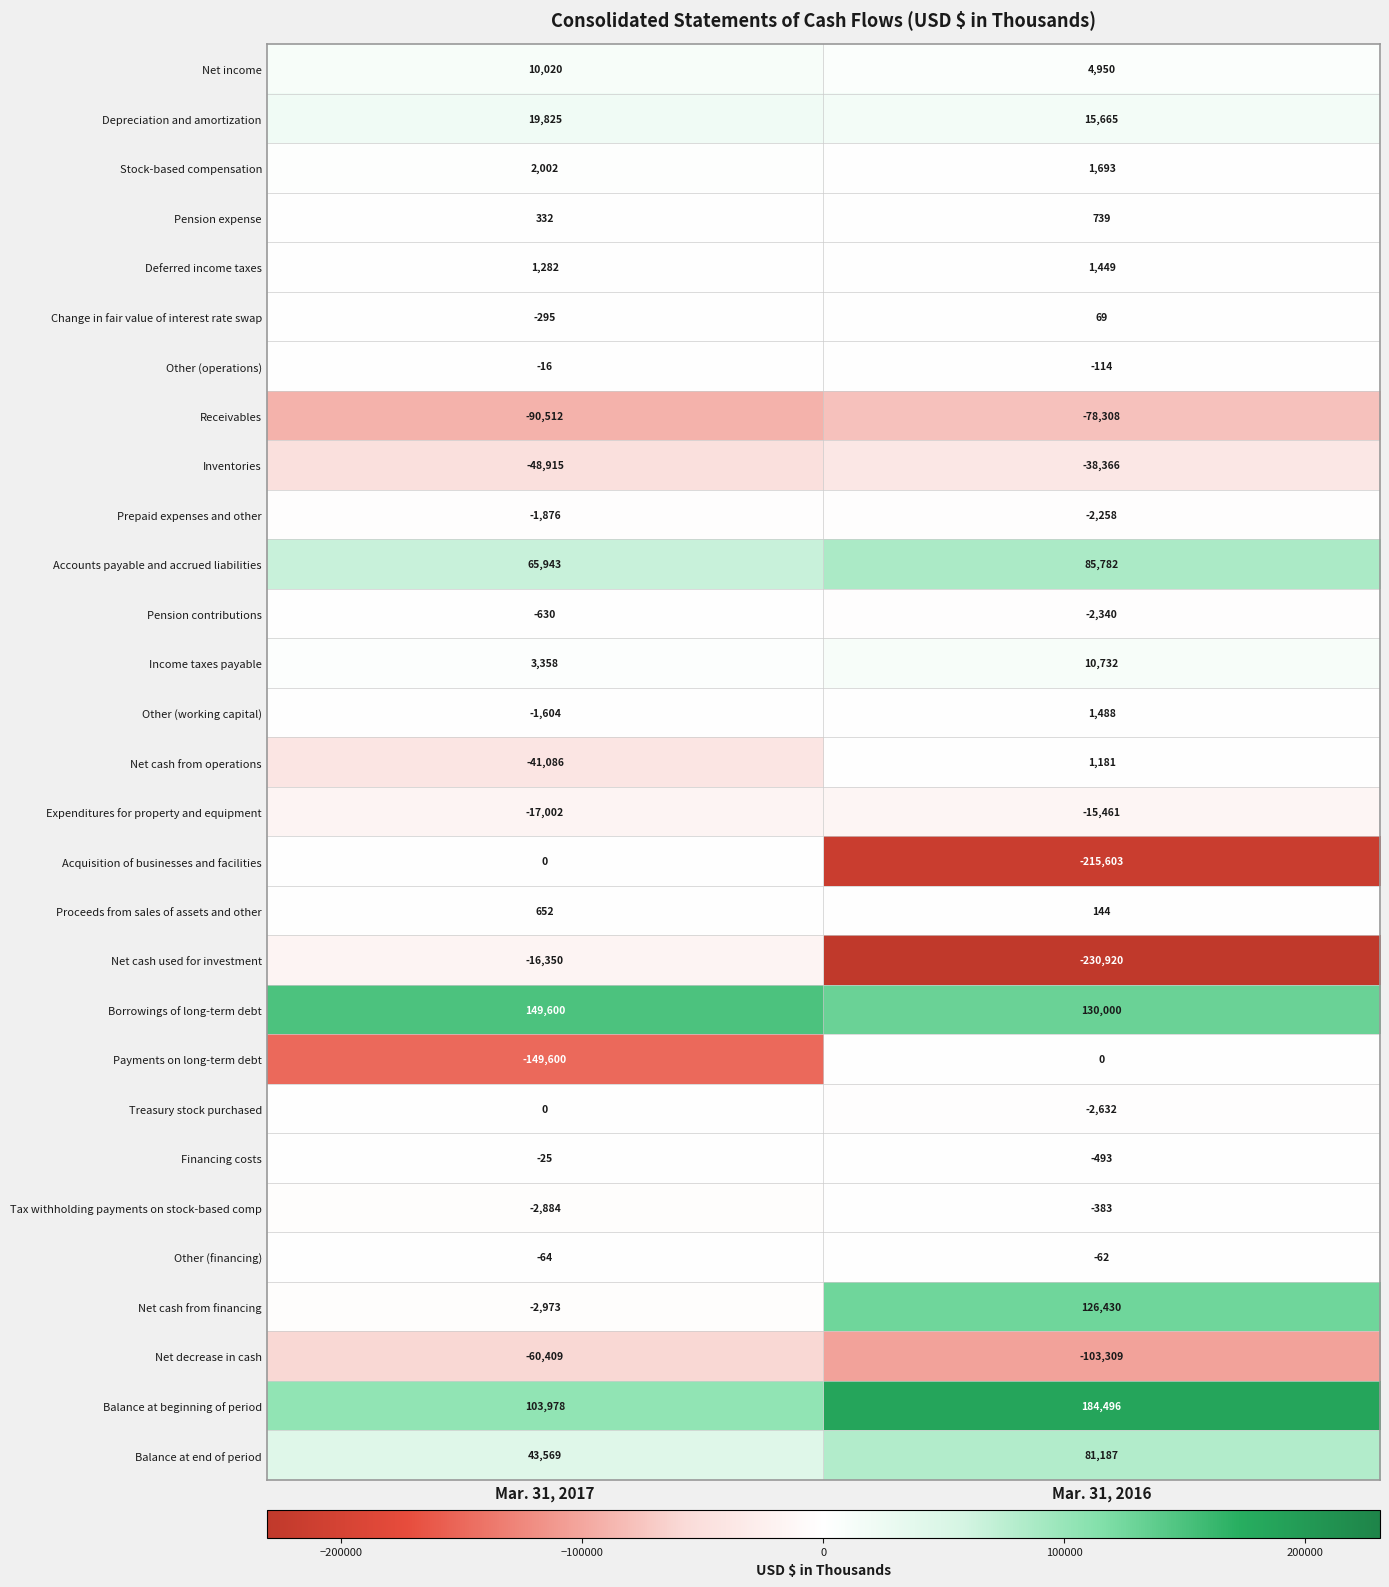

At which label is Treasury stock purchased closest to -1316?

Mar. 31, 2017